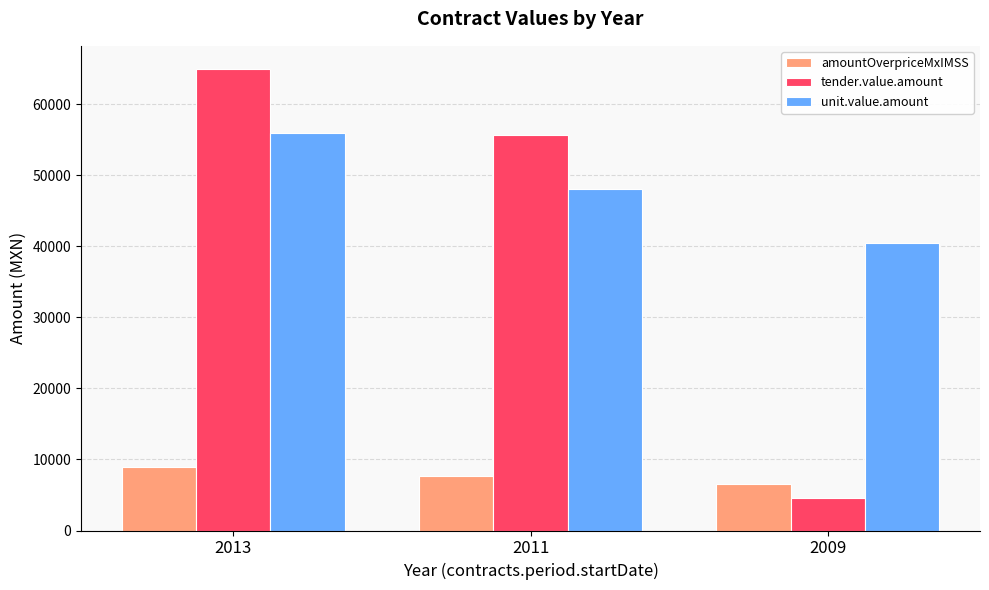

At which category is the sum across all series the highest?

2013